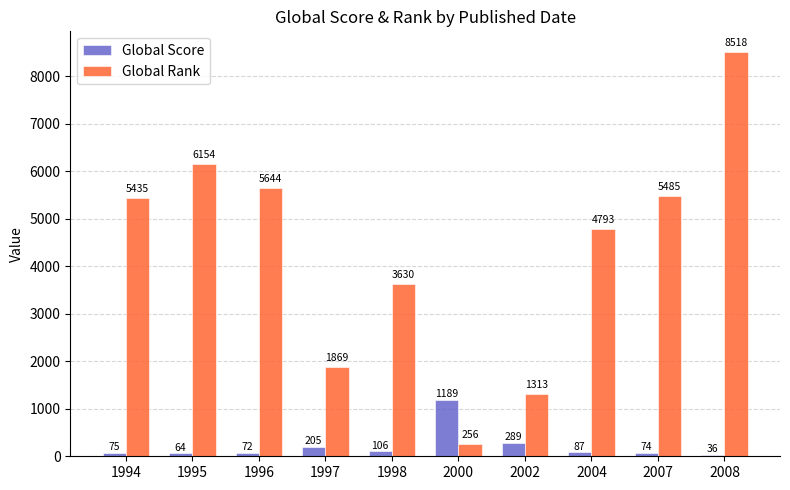

How many bars are there in each group?

2